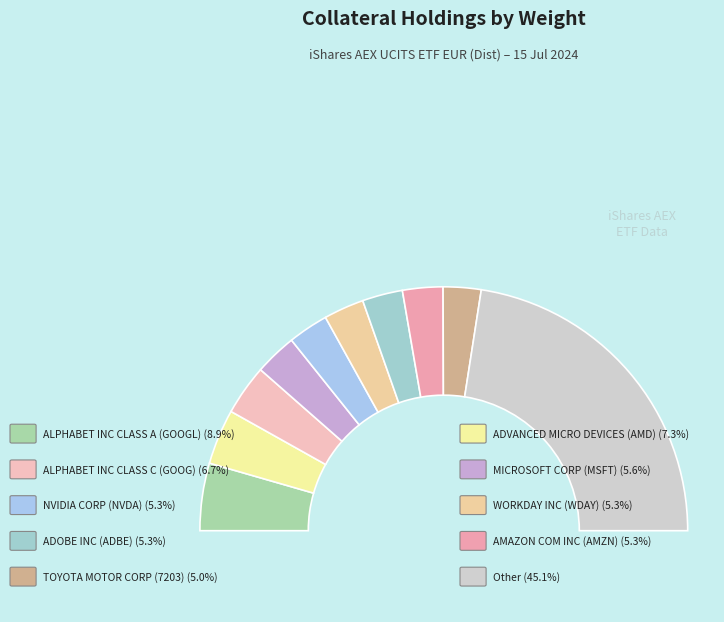

Which category has the smallest portion of the pie?

TOYOTA MOTOR CORP (7203)